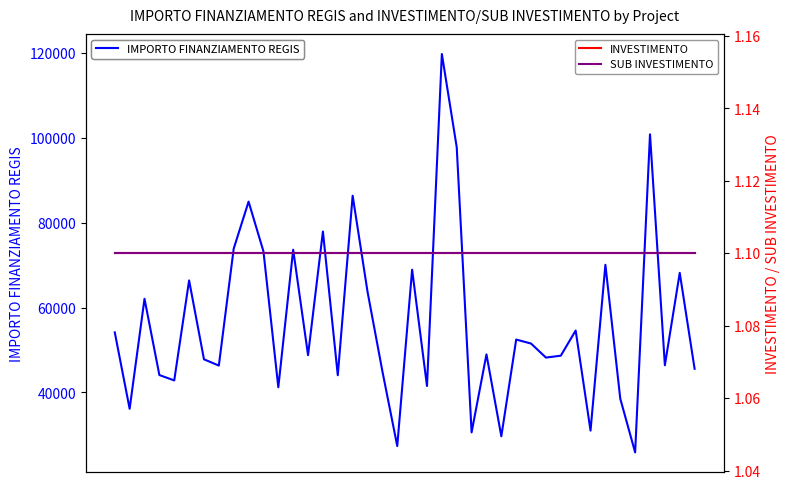

Where is IMPORTO FINANZIAMENTO REGIS nearest to the value 72812?

45